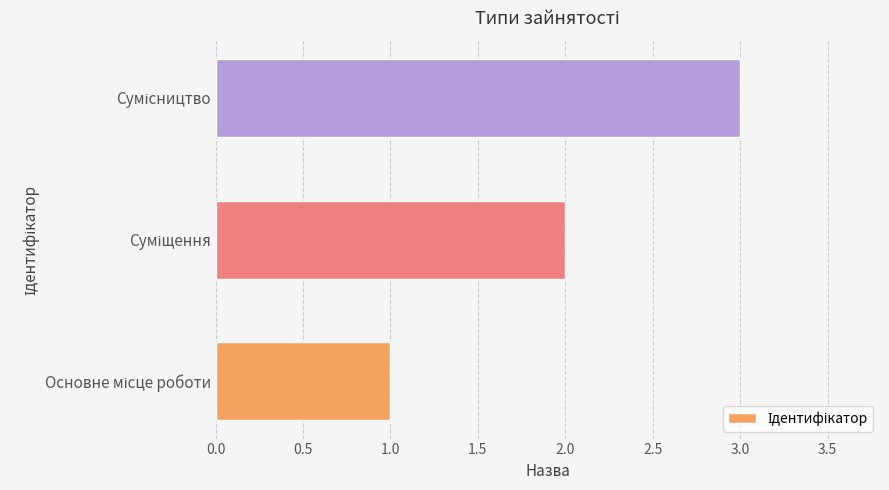

What is the greatest value displayed?

3